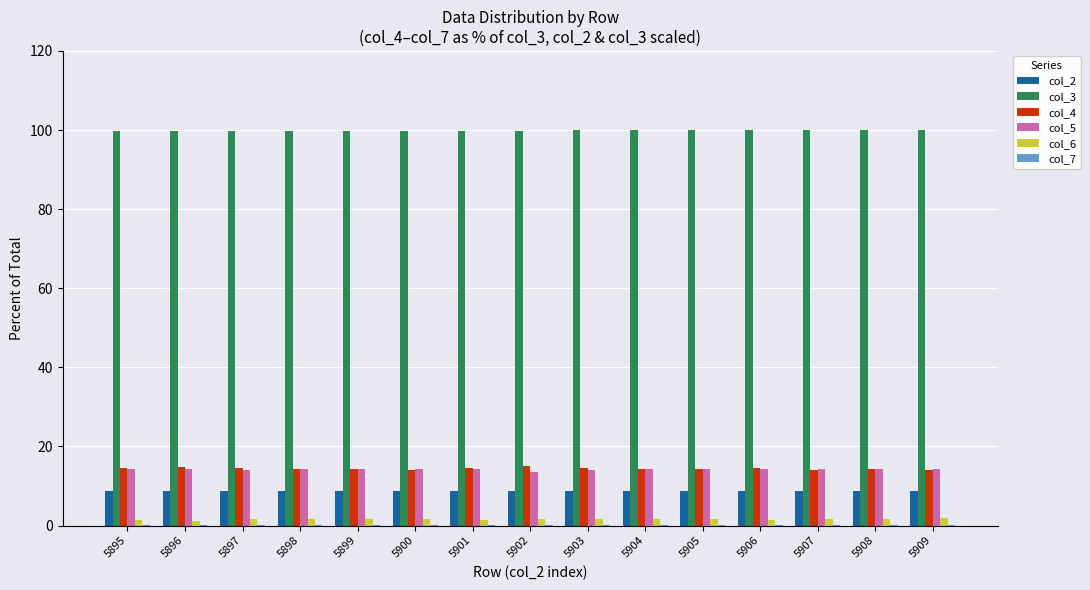

What is the sum of all col_2 values?

133.0